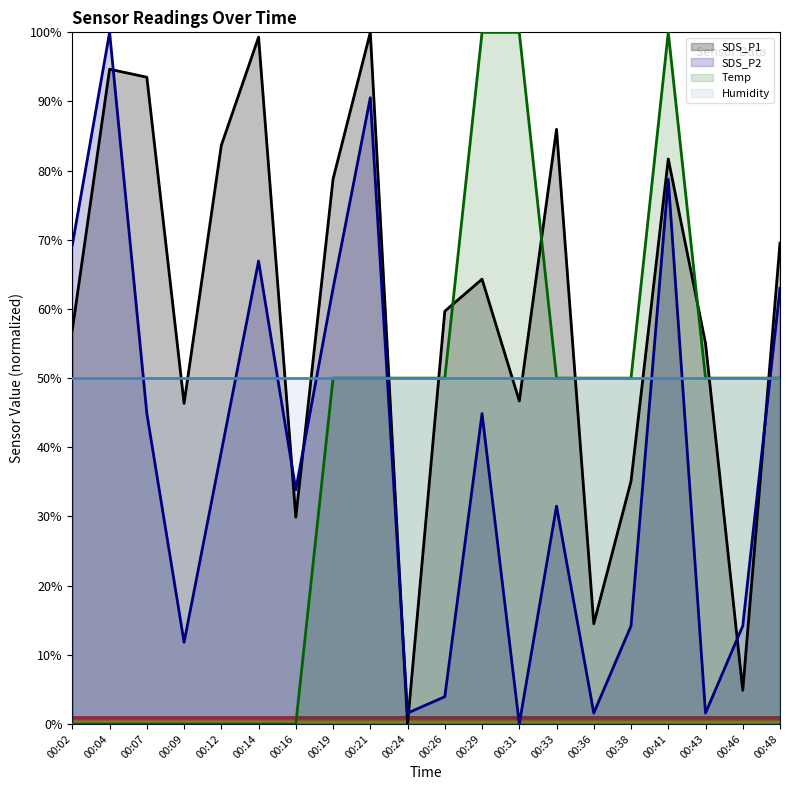

True or false: Humidity has more than 0 points higher than both neighbors.

False